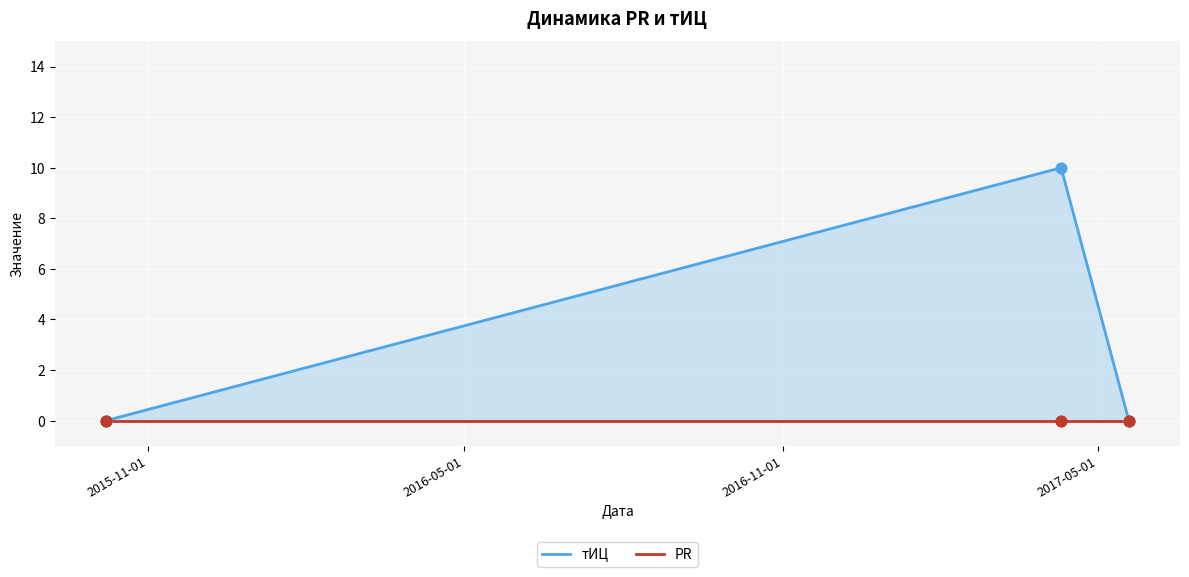

Which series has the largest total across all categories?

тИЦ